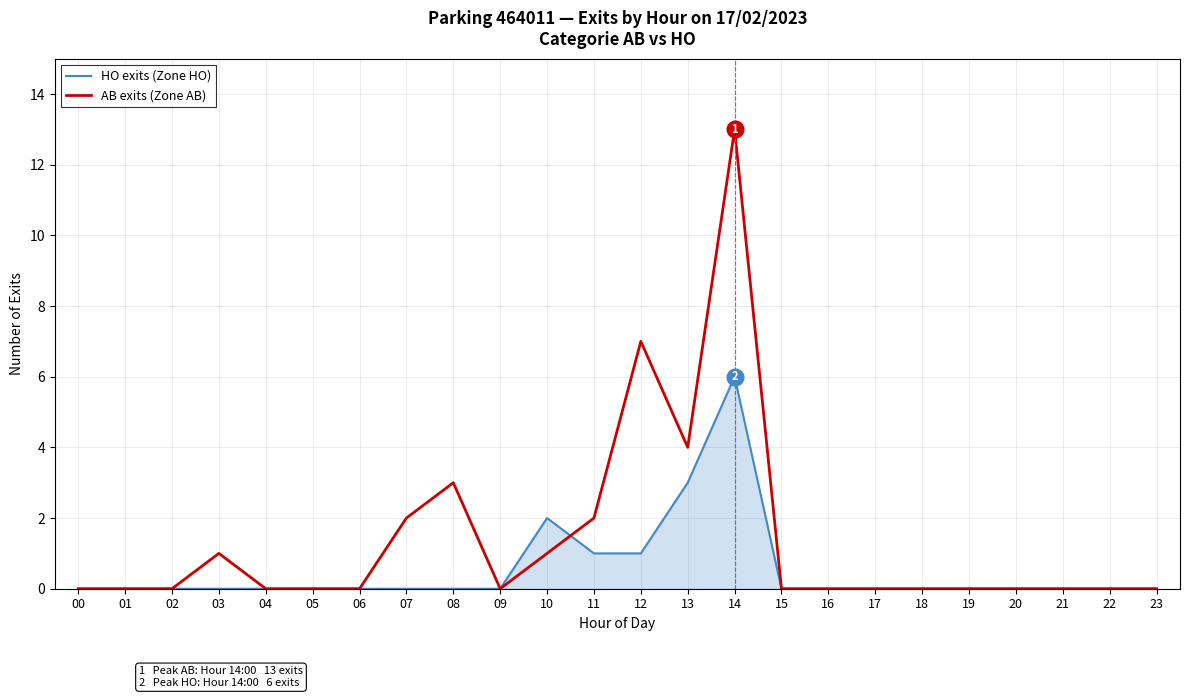

Is it true that AB exits (Zone AB) equals 1 at 03?

True